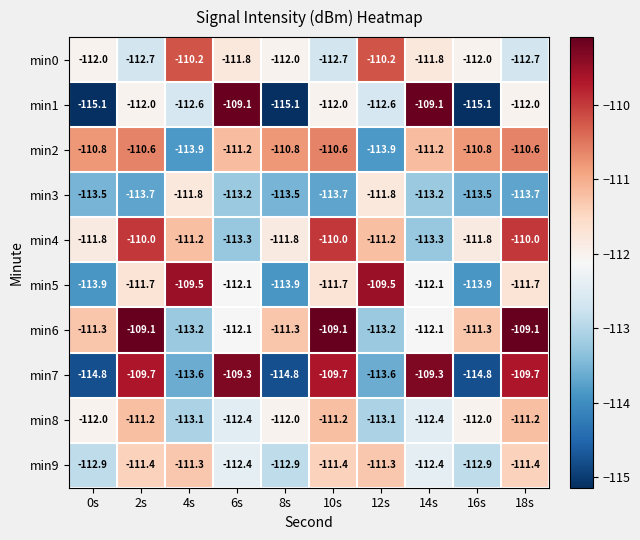

Which series has the largest range (max minus min)?

min1